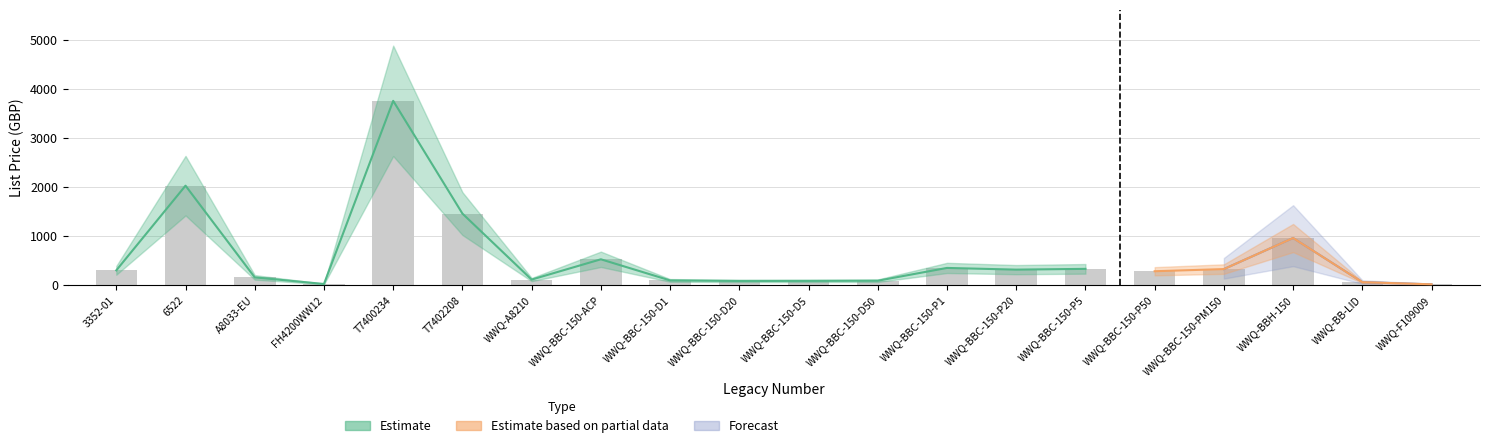

What is the difference between the maximum and minimum values?

3747.4